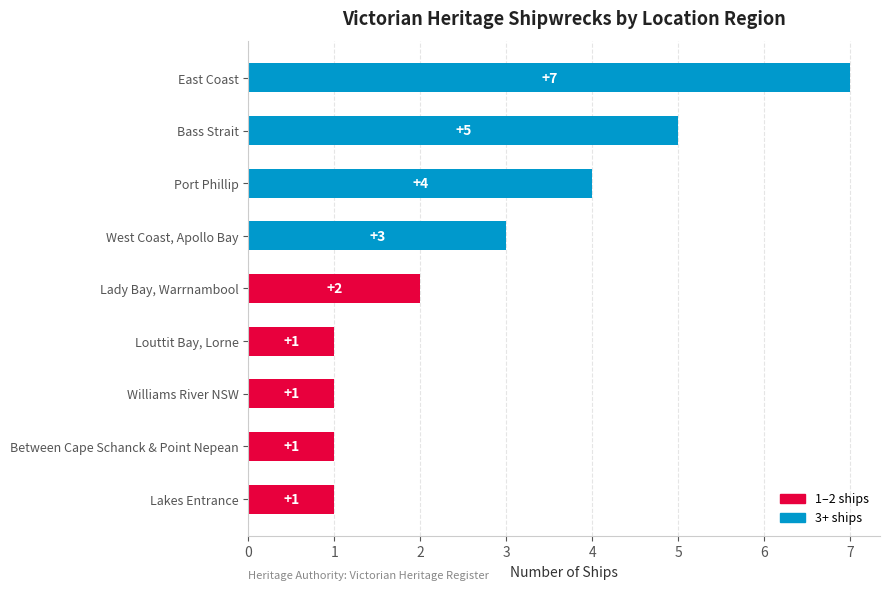

Reading top to bottom, extract all data points from this chart.

East Coast=7	Bass Strait=5	Port Phillip=4	West Coast, Apollo Bay=3	Lady Bay, Warrnambool=2	Louttit Bay, Lorne=1	Williams River NSW=1	Between Cape Schanck & Point Nepean=1	Lakes Entrance=1